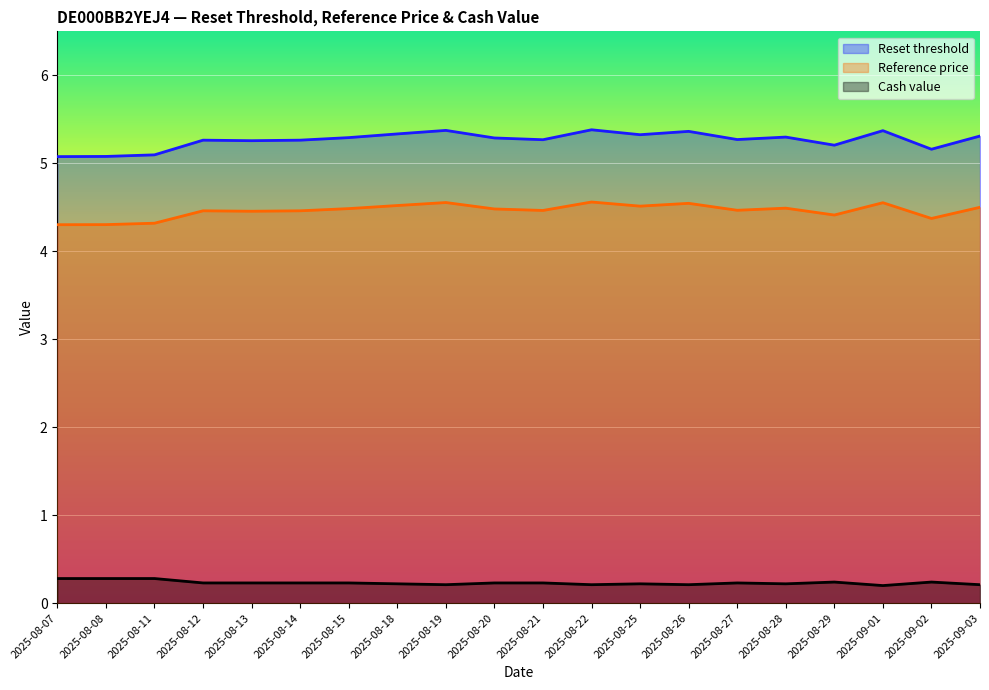

What is the label of the 4th point from the right?

2025-08-29